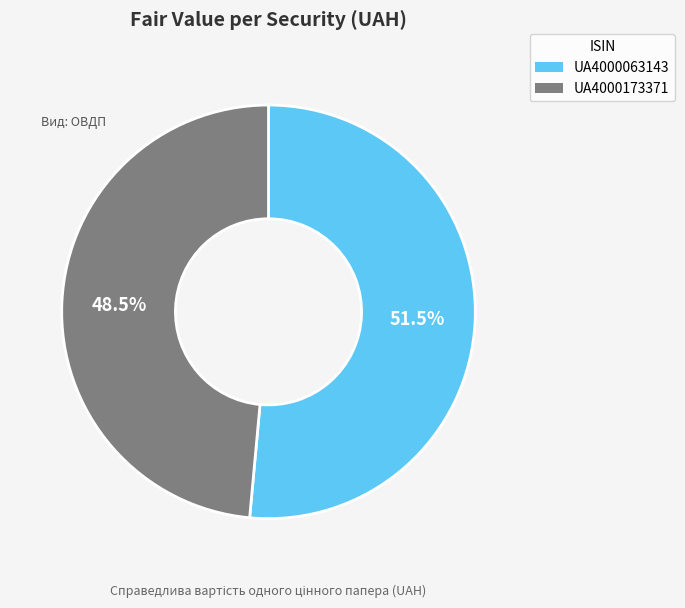

Combined, do UA4000063143 and UA4000173371 account for over 50%?

Yes